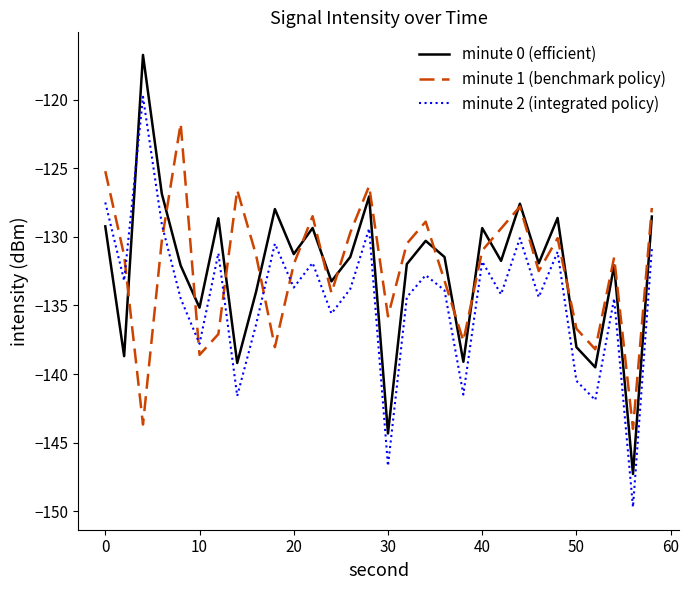

List the series in order of their peak value, lowest first.

minute 1 (benchmark policy), minute 2 (integrated policy), minute 0 (efficient)